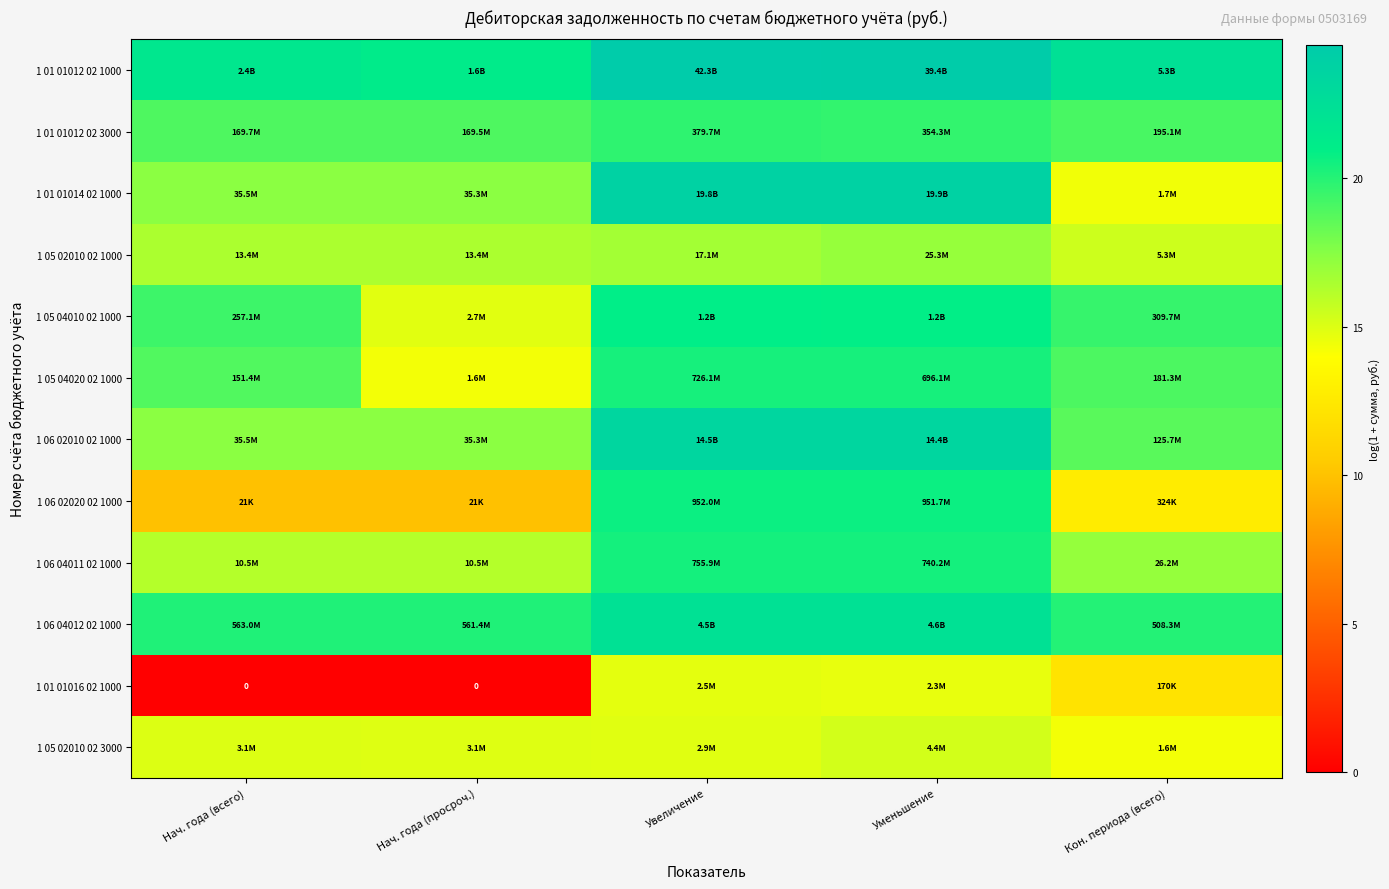

Which has a higher value, Увеличение or Уменьшение?

Увеличение